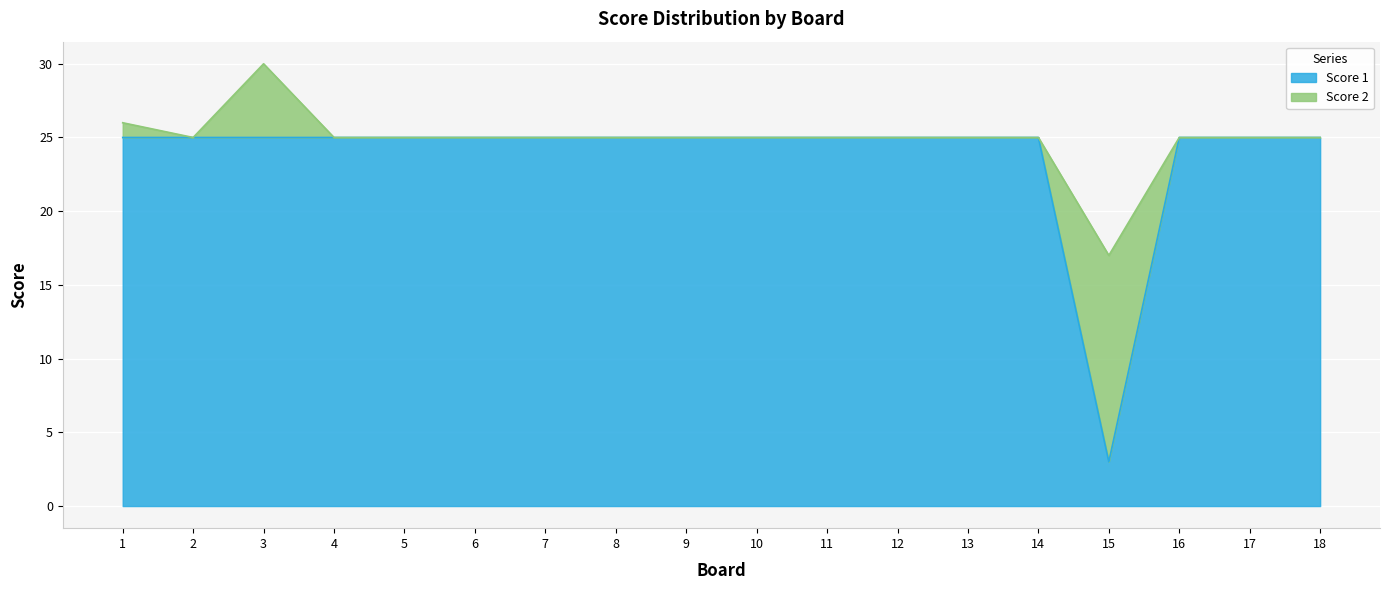

Rank the categories by value from lowest to highest.

15, 1, 2, 3, 4, 5, 6, 7, 8, 9, 10, 11, 12, 13, 14, 16, 17, 18